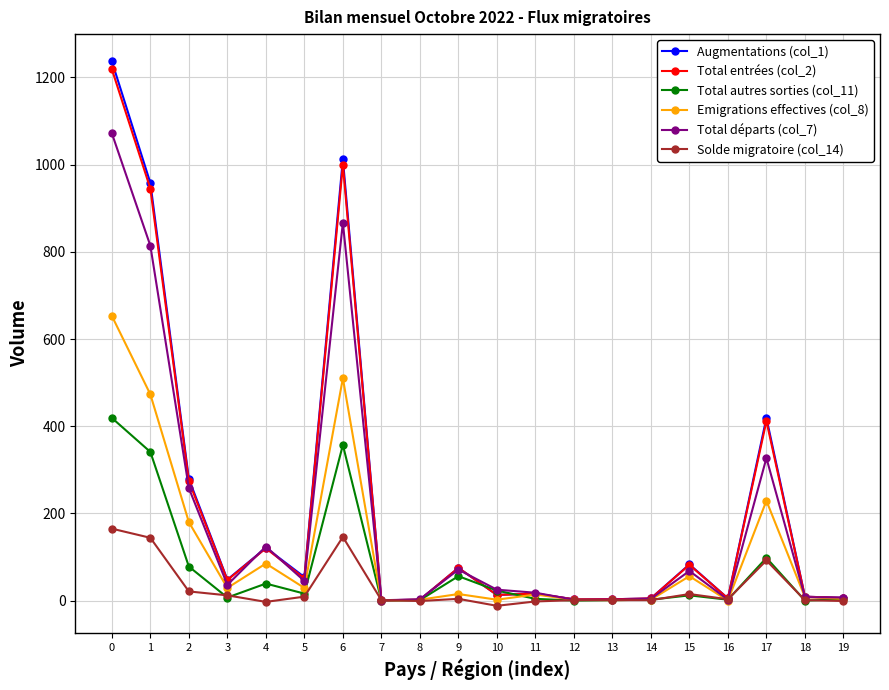

The Total autres sorties (col_11) series shows 43 at 17. True or false?

False